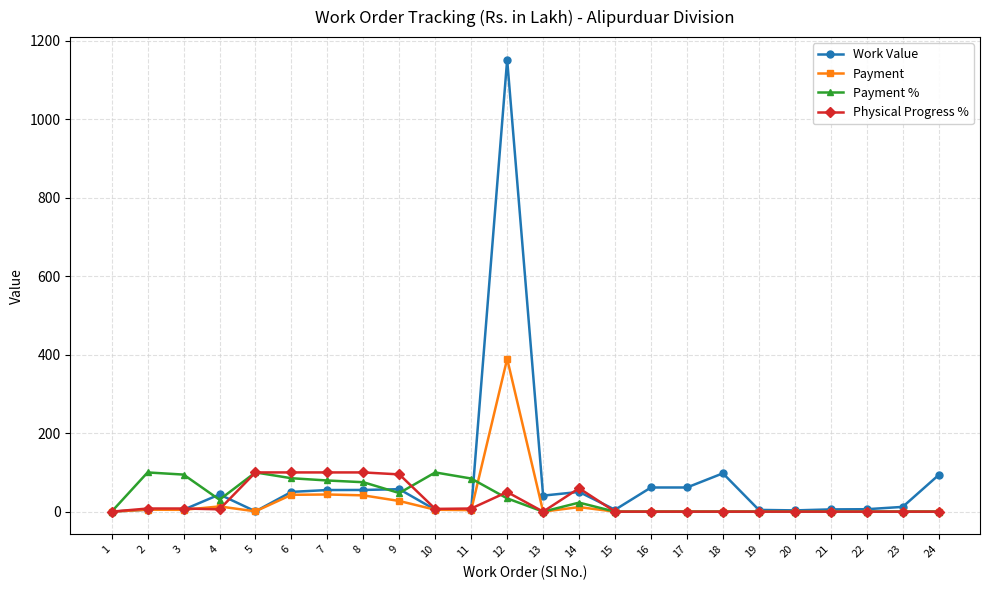

True or false: Work Value has more than 0 points higher than both neighbors.

True